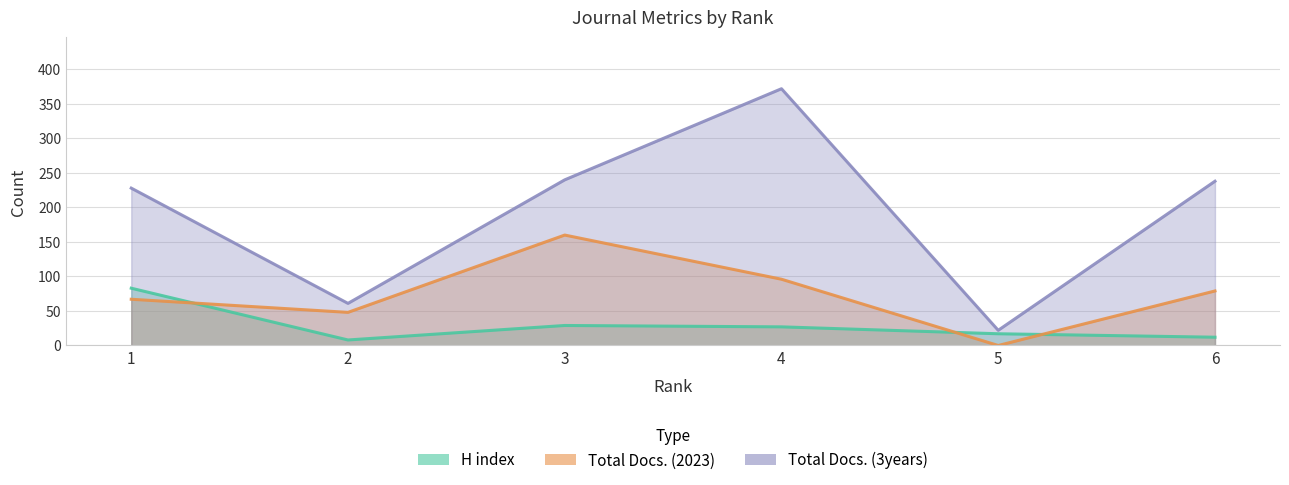

How many interior local valleys does the Total Docs. (2023) series have?

2